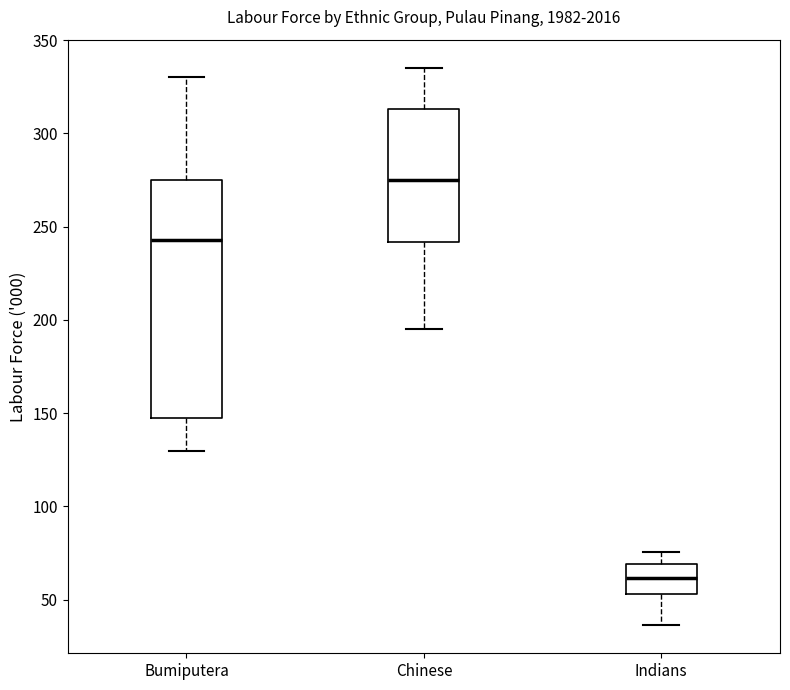

Which box is the tallest, from its lower edge to its upper edge?

Bumiputera